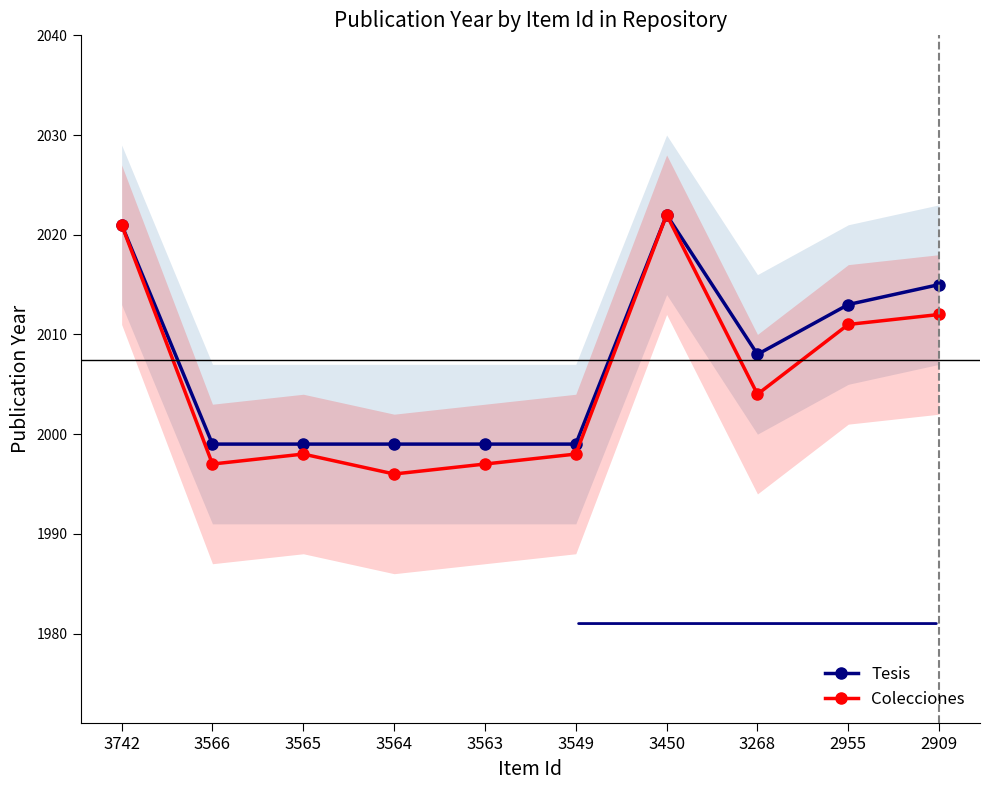

Reading left to right, extract all data points from this chart.

Tesis: 2021	1999	1999	1999	1999	1999	2022	2008	2013	2015
Colecciones: 2021	1997	1998	1996	1997	1998	2022	2004	2011	2012